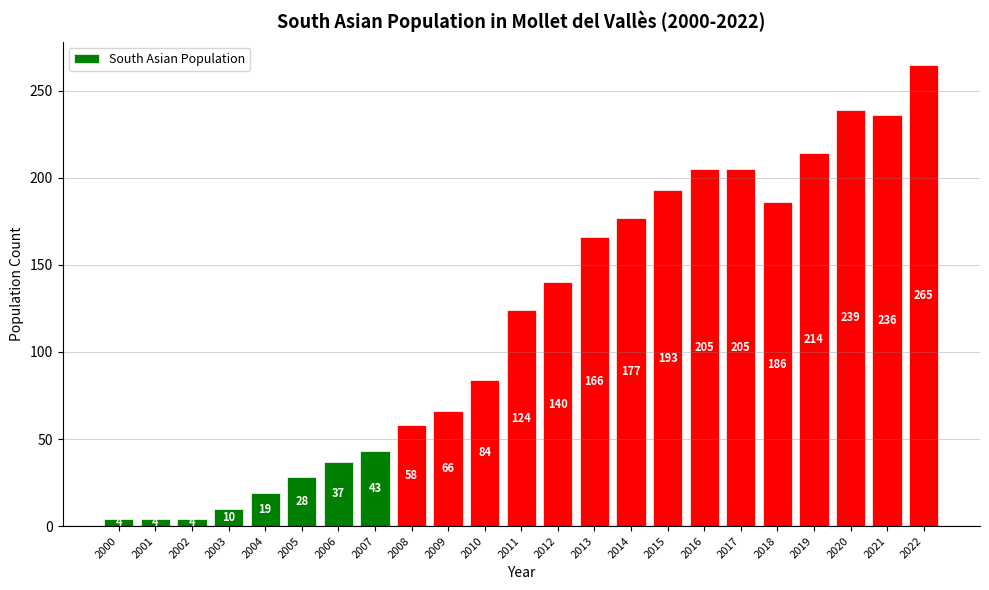

True or false: the data shows 245 at 2014.

False